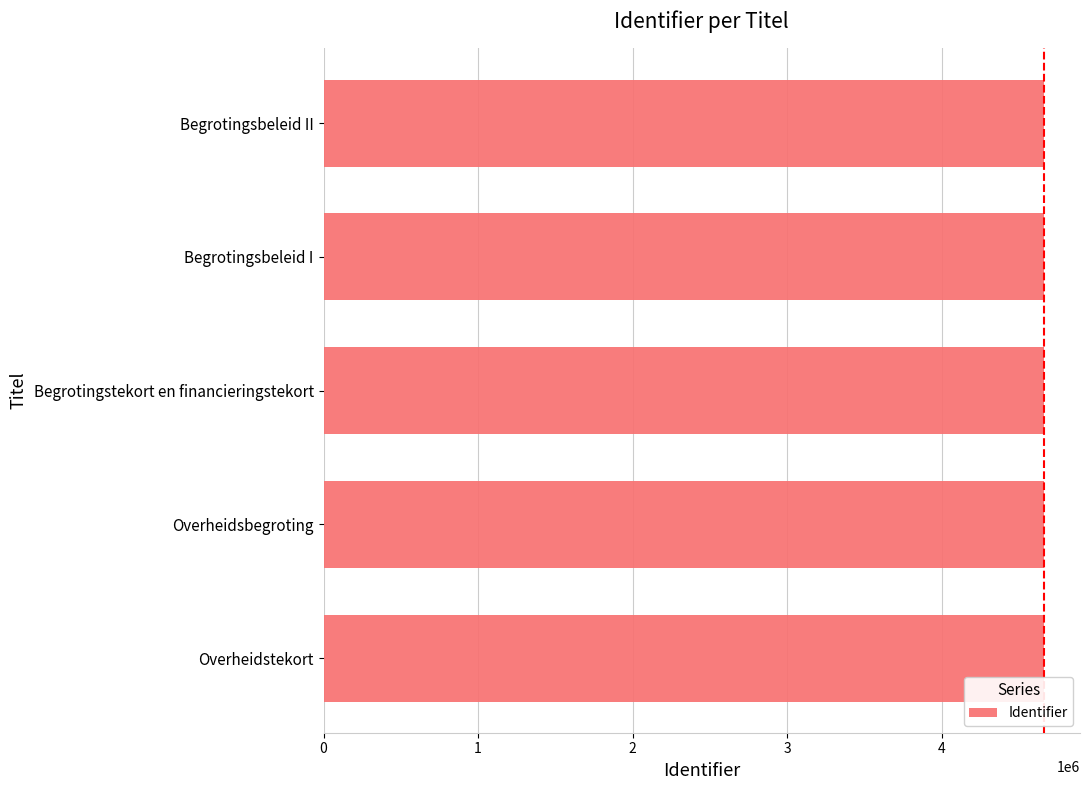

Approximately how many times larger is the value at Begrotingsbeleid I compared to Begrotingsbeleid II?

1.0